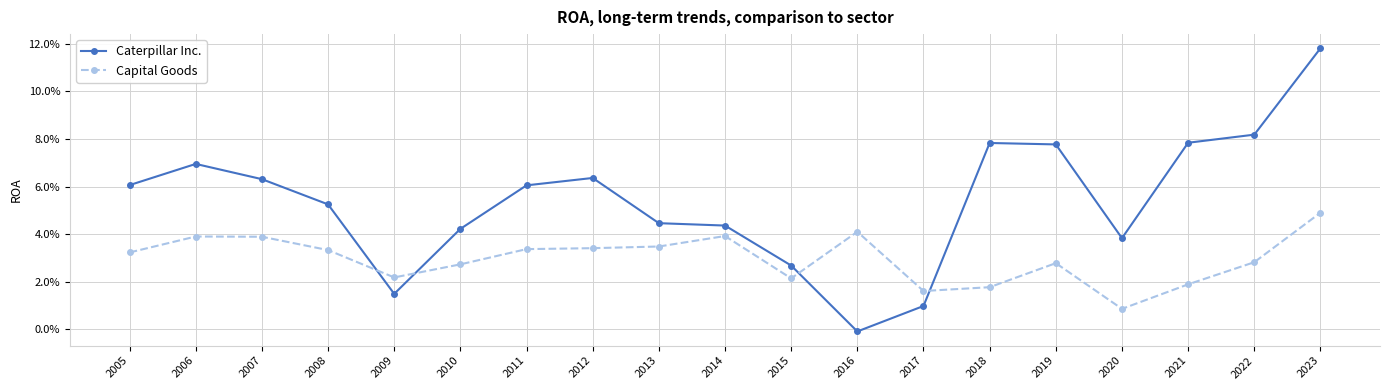

Rank the series at 2010 from lowest to highest value.

Capital Goods, Caterpillar Inc.